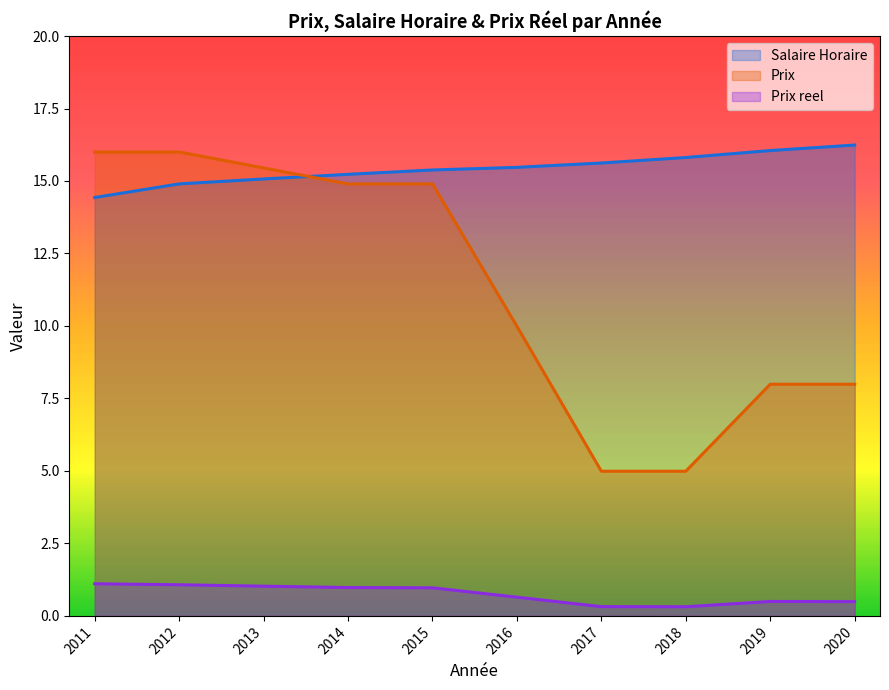

Rank the categories by Prix reel value from lowest to highest.

2018, 2017, 2020, 2019, 2016, 2015, 2014, 2013, 2012, 2011